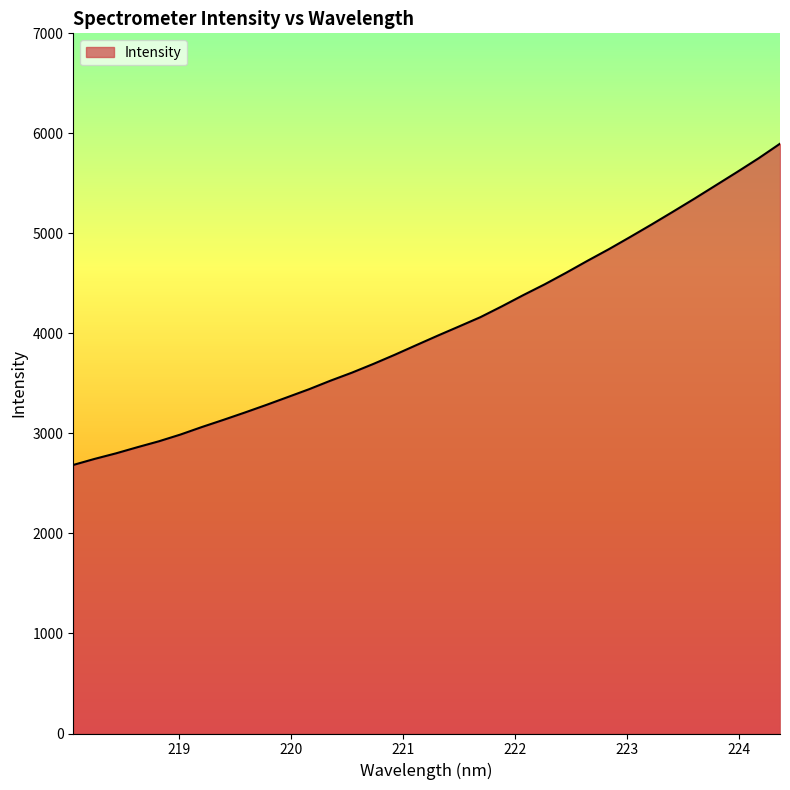

What is the minimum value shown in the chart?

2685.0